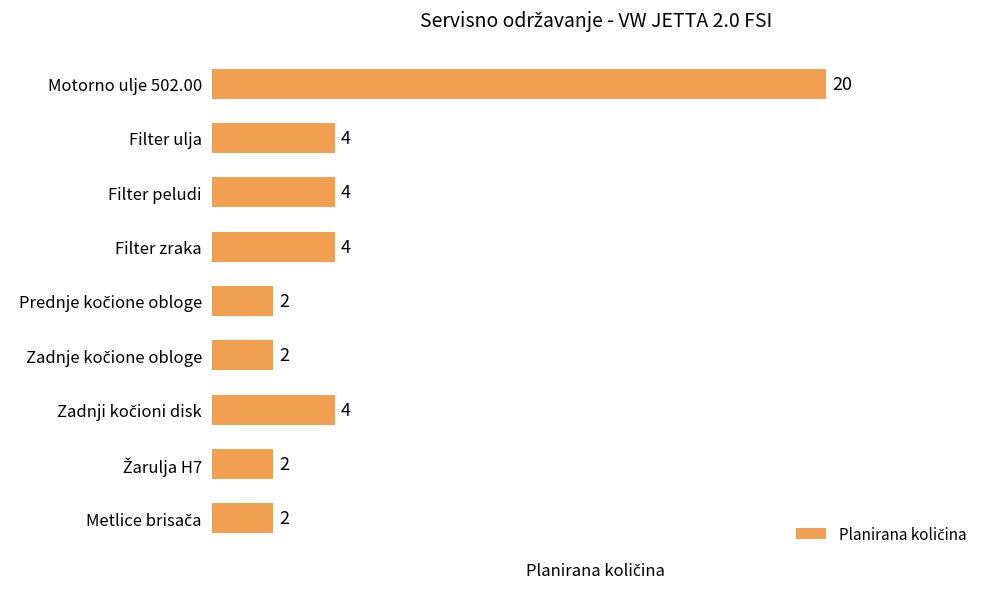

How many values are below 4?

4